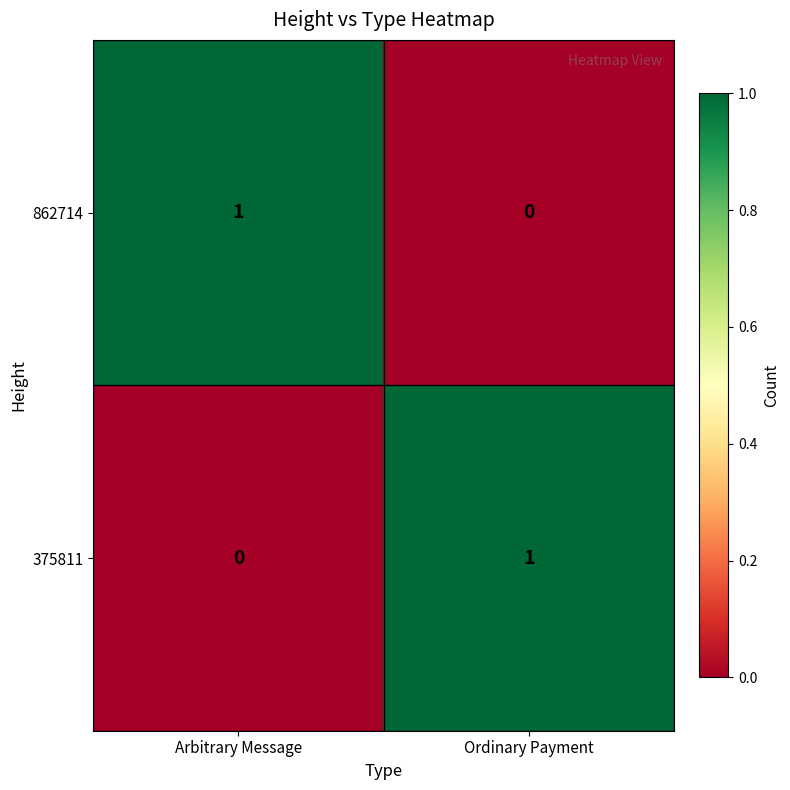

Is it true that 375811 equals -1 at Arbitrary Message?

False